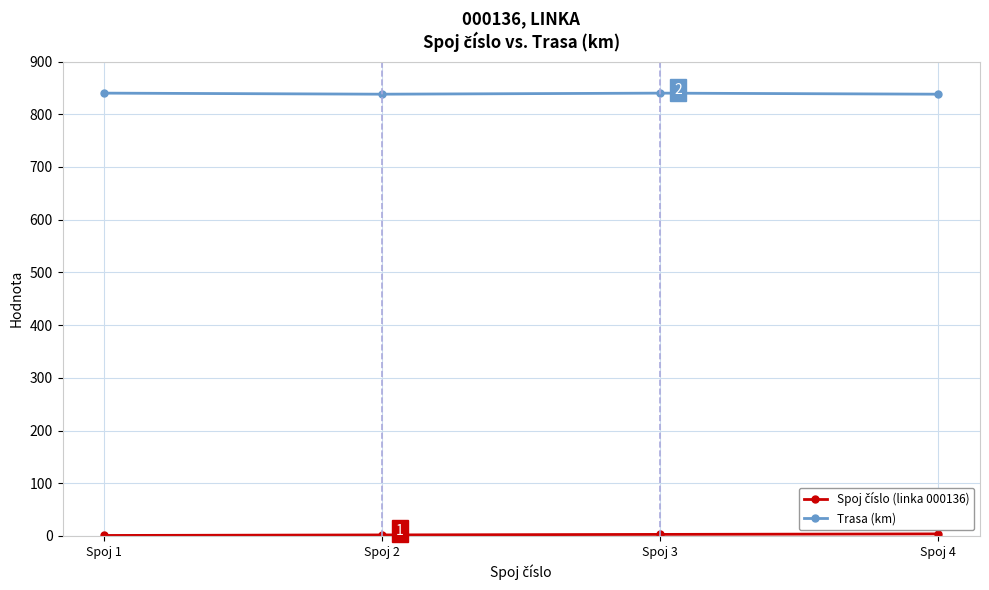

The value of Trasa (km) at Spoj 4 is 1350. True or false?

False